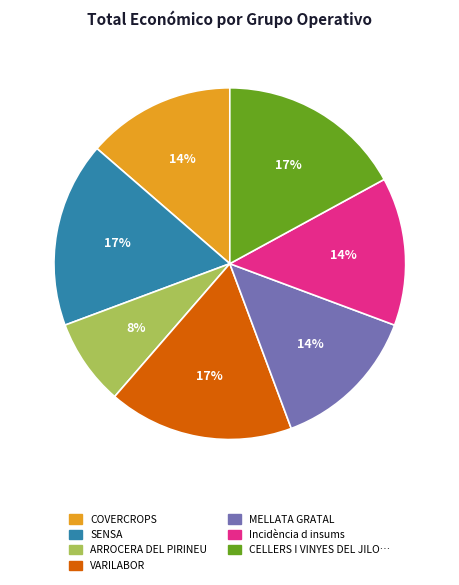

Does any single category account for the majority?

No